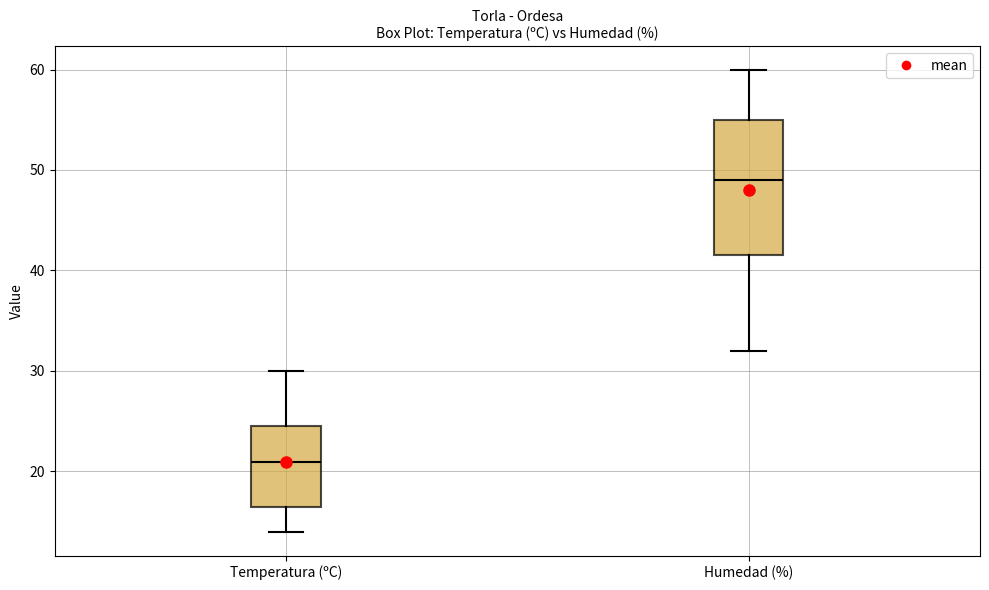

Reading left to right, read every box against the y-axis: the position of its median line, the range the box covers, and the ends of its whiskers. The values are not printed on the chart, so give them approximately, as read against the axis.

Temperatura (ºC): median 21, box 16 to 25, whiskers 14 to 30
Humedad (%): median 49, box 42 to 55, whiskers 32 to 60